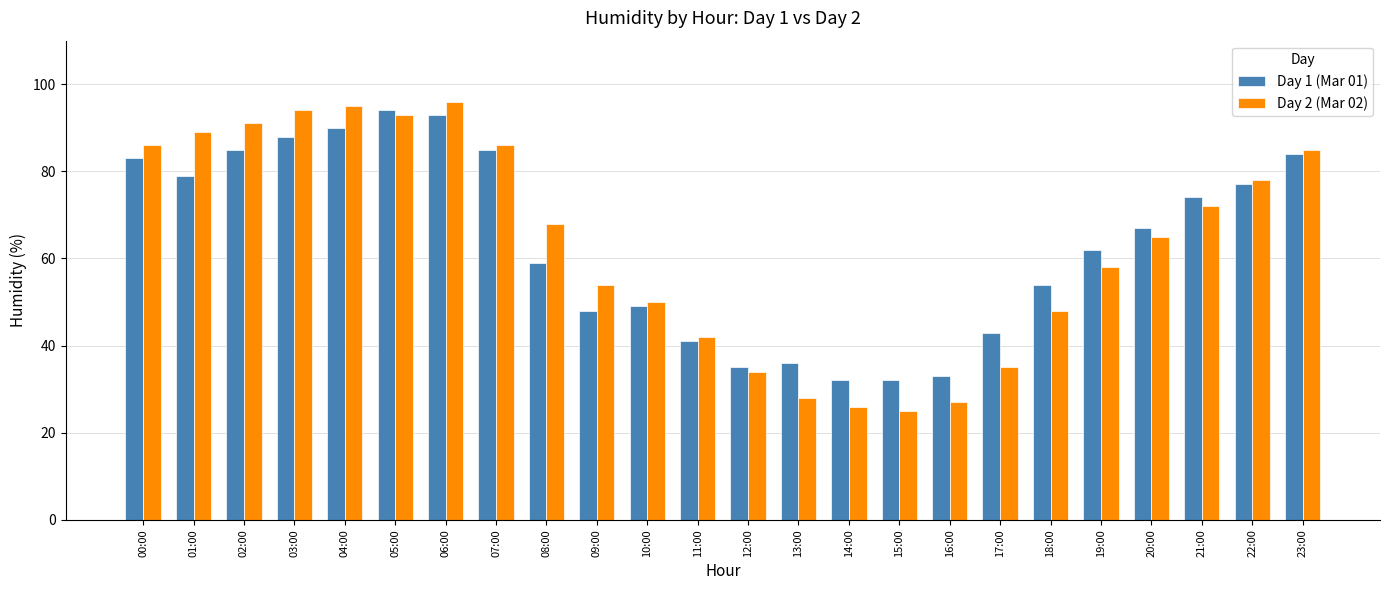

How many categories are shown in the chart?

24